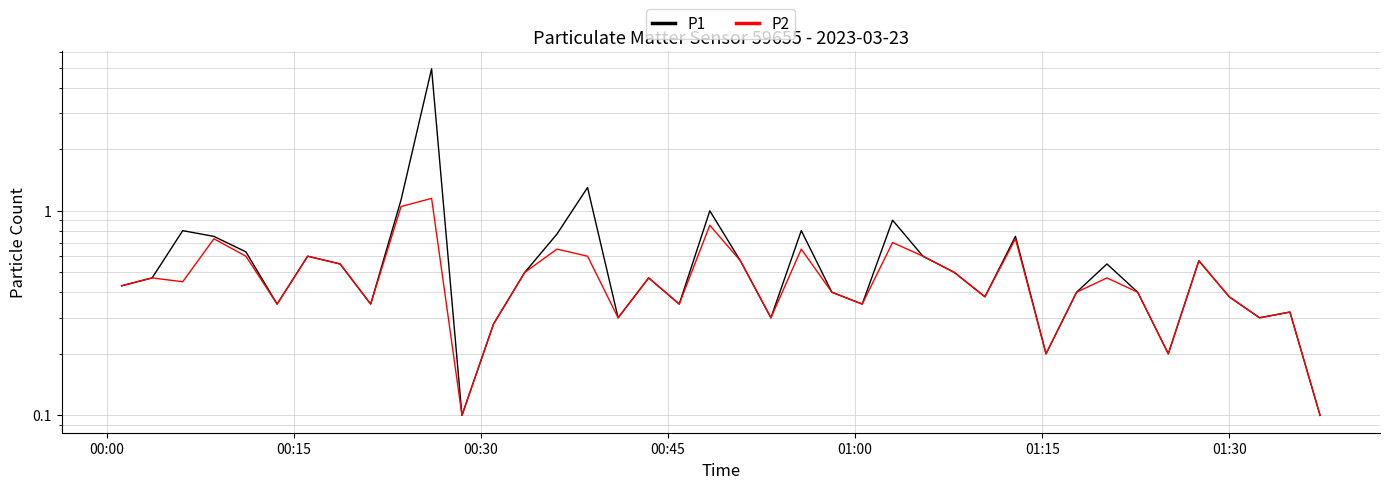

Reading right to left, transcribe all the data shown in this chart.

P1: 0.1	0.3	0.3	0.4	0.6	0.2	0.4	0.6	0.4	0.2	0.8	0.4	0.5	0.6	0.9	0.3	0.4	0.8	0.3	0.6	1.0	0.3	0.5	0.3	1.3	0.8	0.5	0.3	0.1	5.0	1.1	0.3	0.6	0.6	0.3	0.6	0.8	0.8	0.5	0.4
P2: 0.1	0.3	0.3	0.4	0.6	0.2	0.4	0.5	0.4	0.2	0.7	0.4	0.5	0.6	0.7	0.3	0.4	0.7	0.3	0.6	0.8	0.3	0.5	0.3	0.6	0.7	0.5	0.3	0.1	1.1	1.1	0.3	0.6	0.6	0.3	0.6	0.7	0.5	0.5	0.4